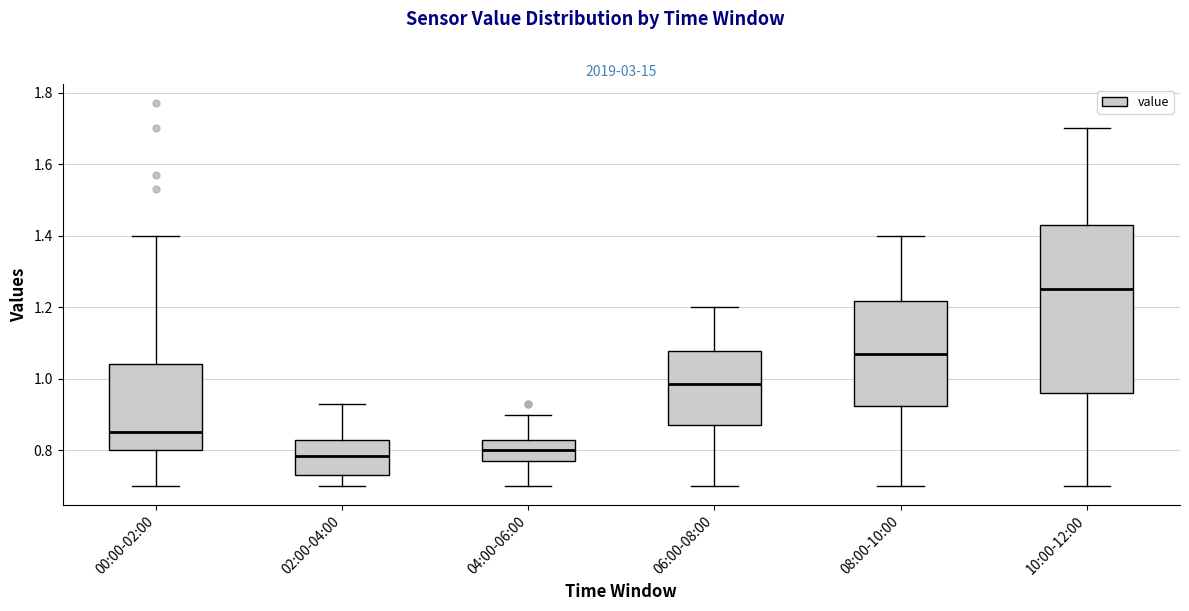

Which box's median line is the highest?

10:00-12:00